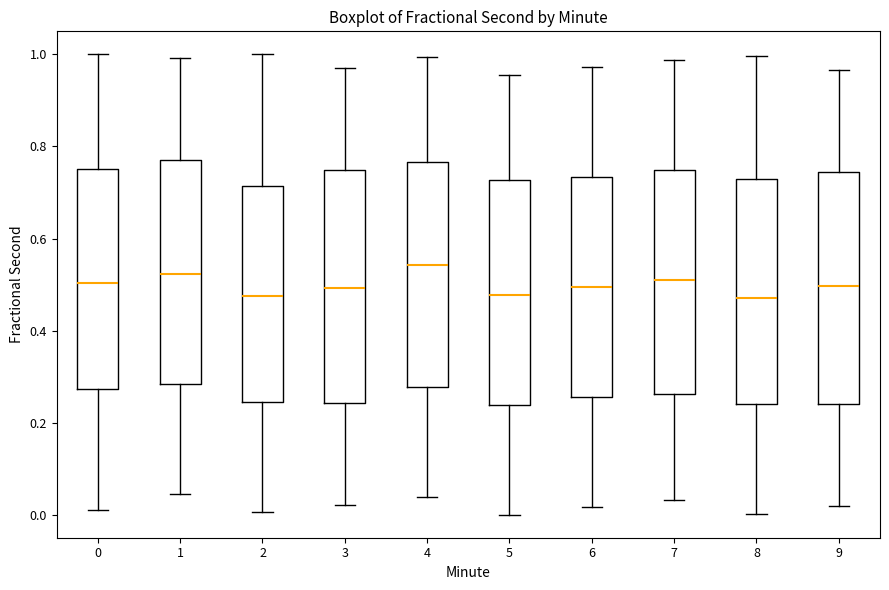

Which box's median line is the highest?

4